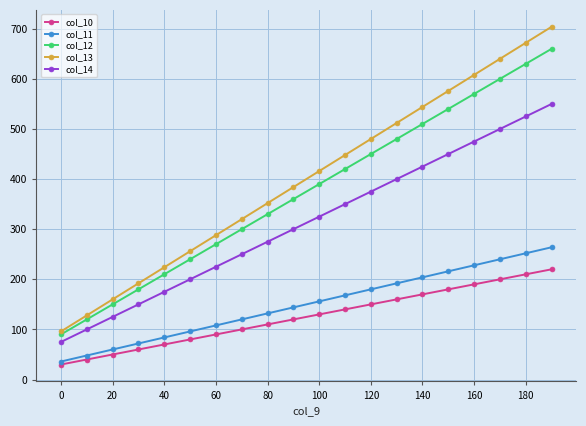

Which series has the largest total across all categories?

col_13